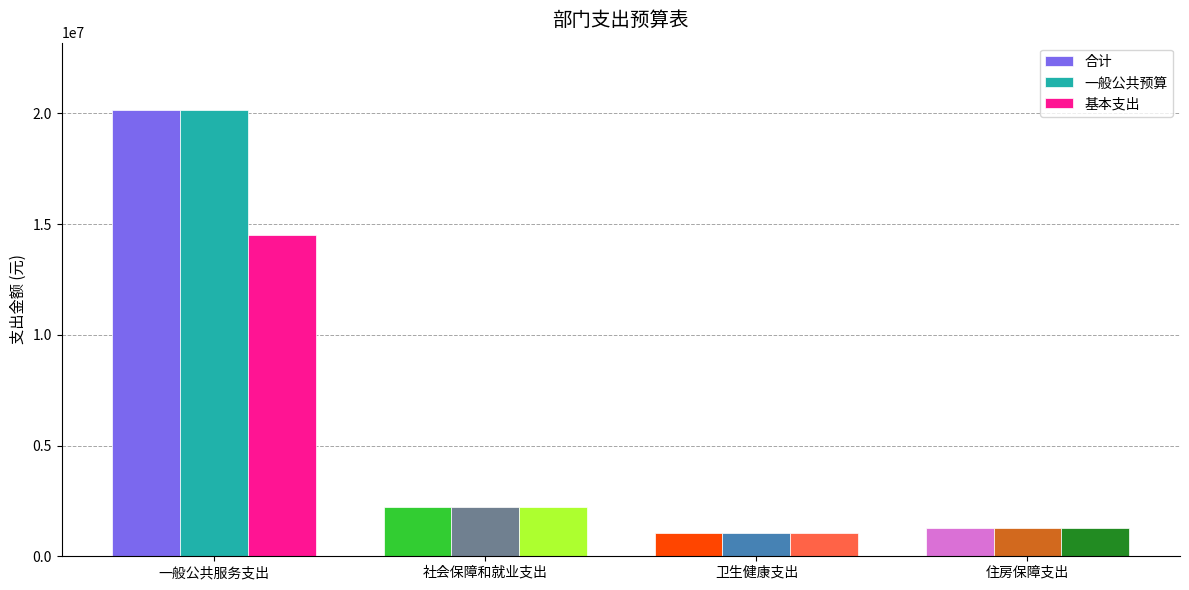

How many series are shown in this chart?

3